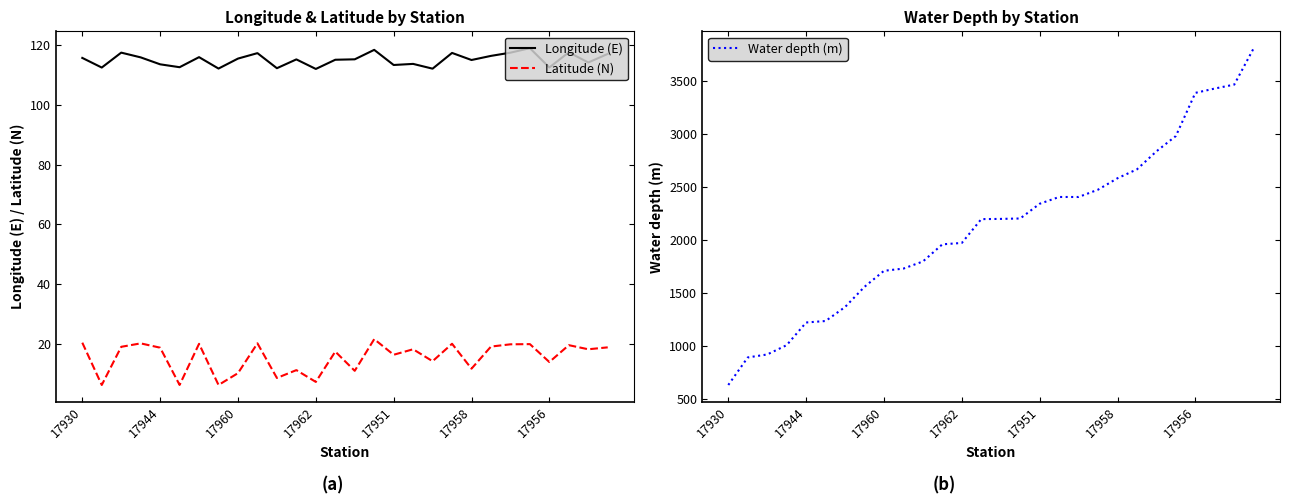

What is the maximum value for Longitude (E)?

119.0